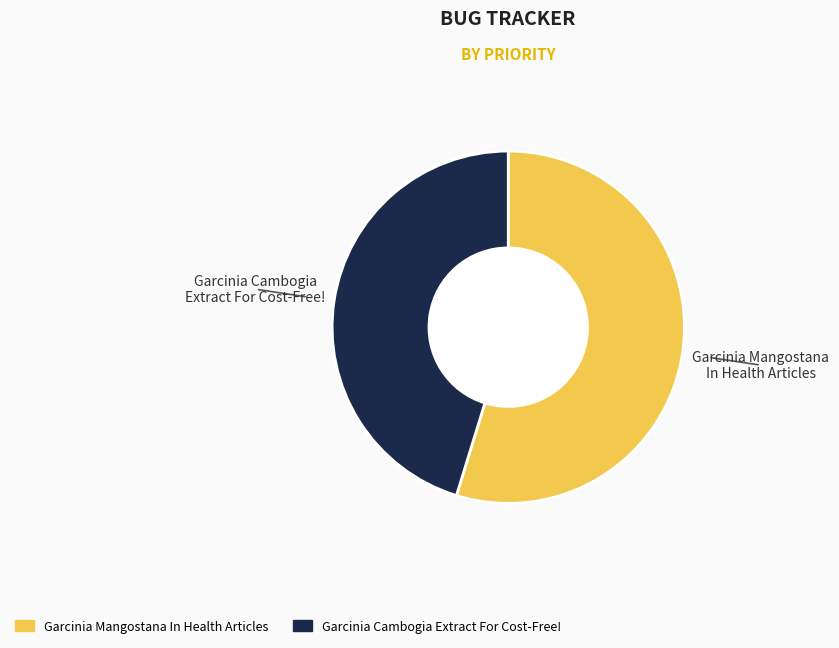

Does Garcinia Cambogia Extract For Cost-Free! account for over 50% of the chart?

No